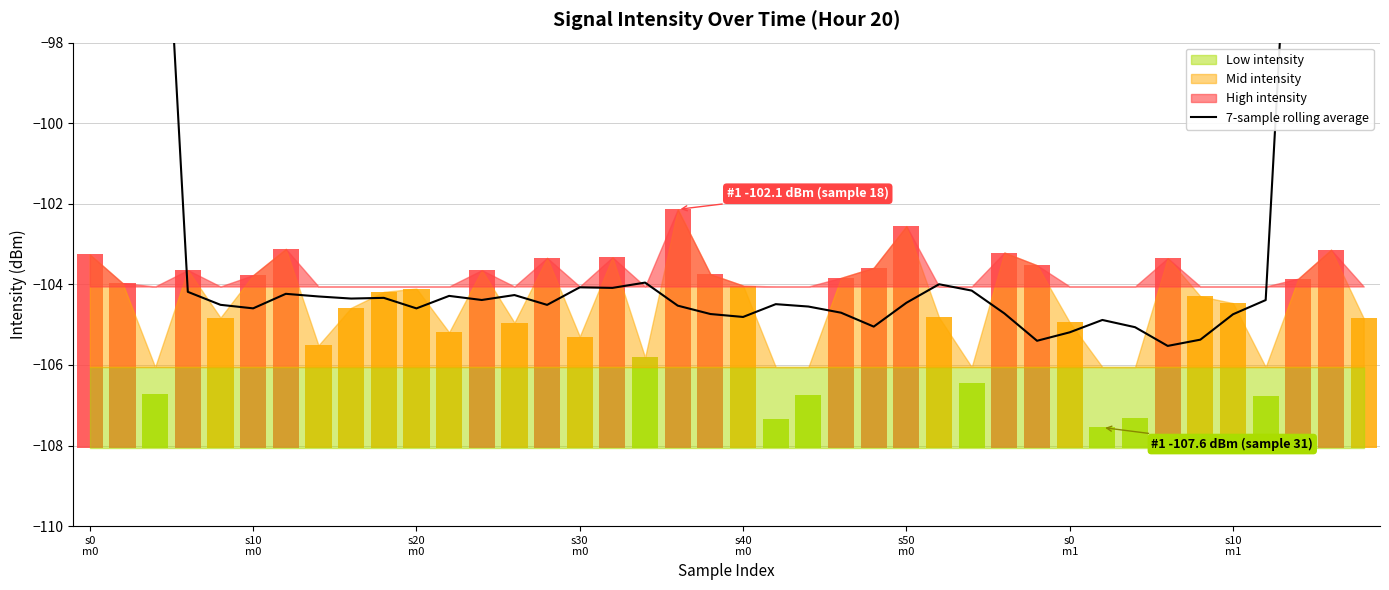

The value at s30 m0 is -104.1. True or false?

True